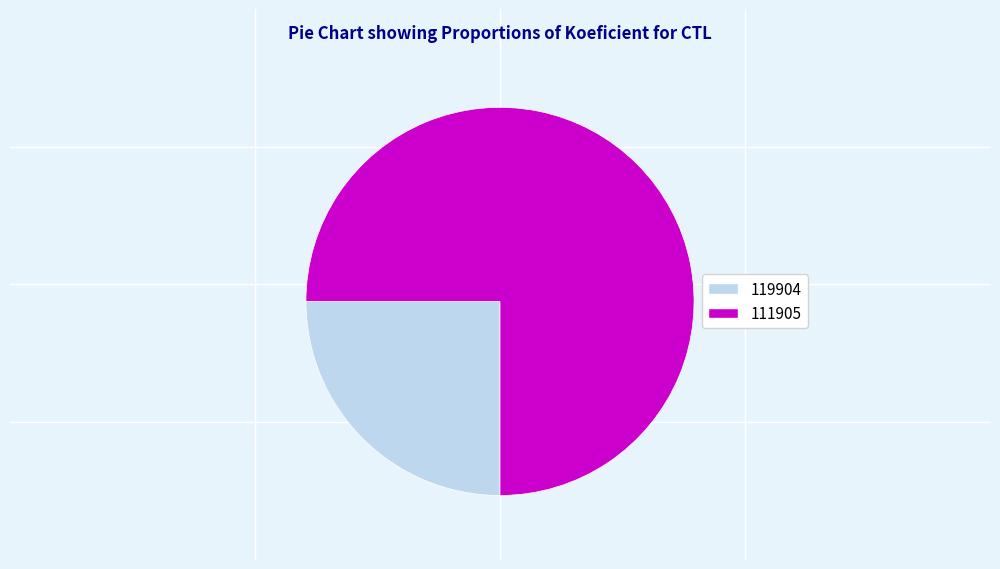

Combined, do 119904 and 111905 account for over 50%?

Yes